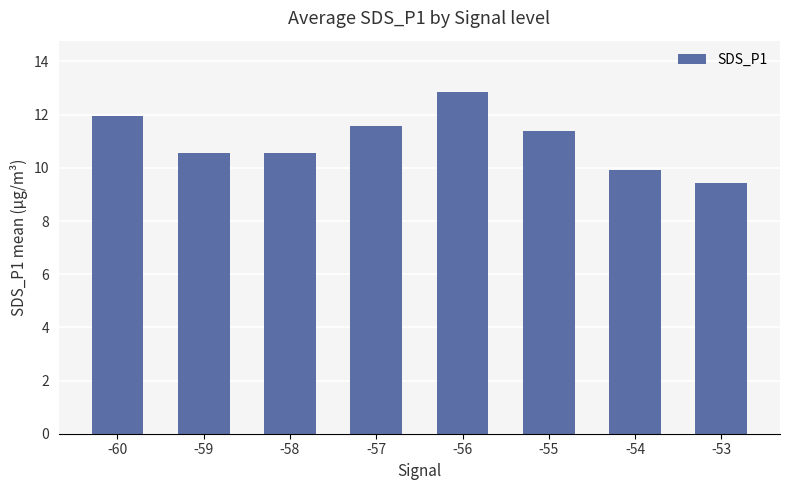

Approximately how many times larger is the value at -59 compared to -54?

1.1